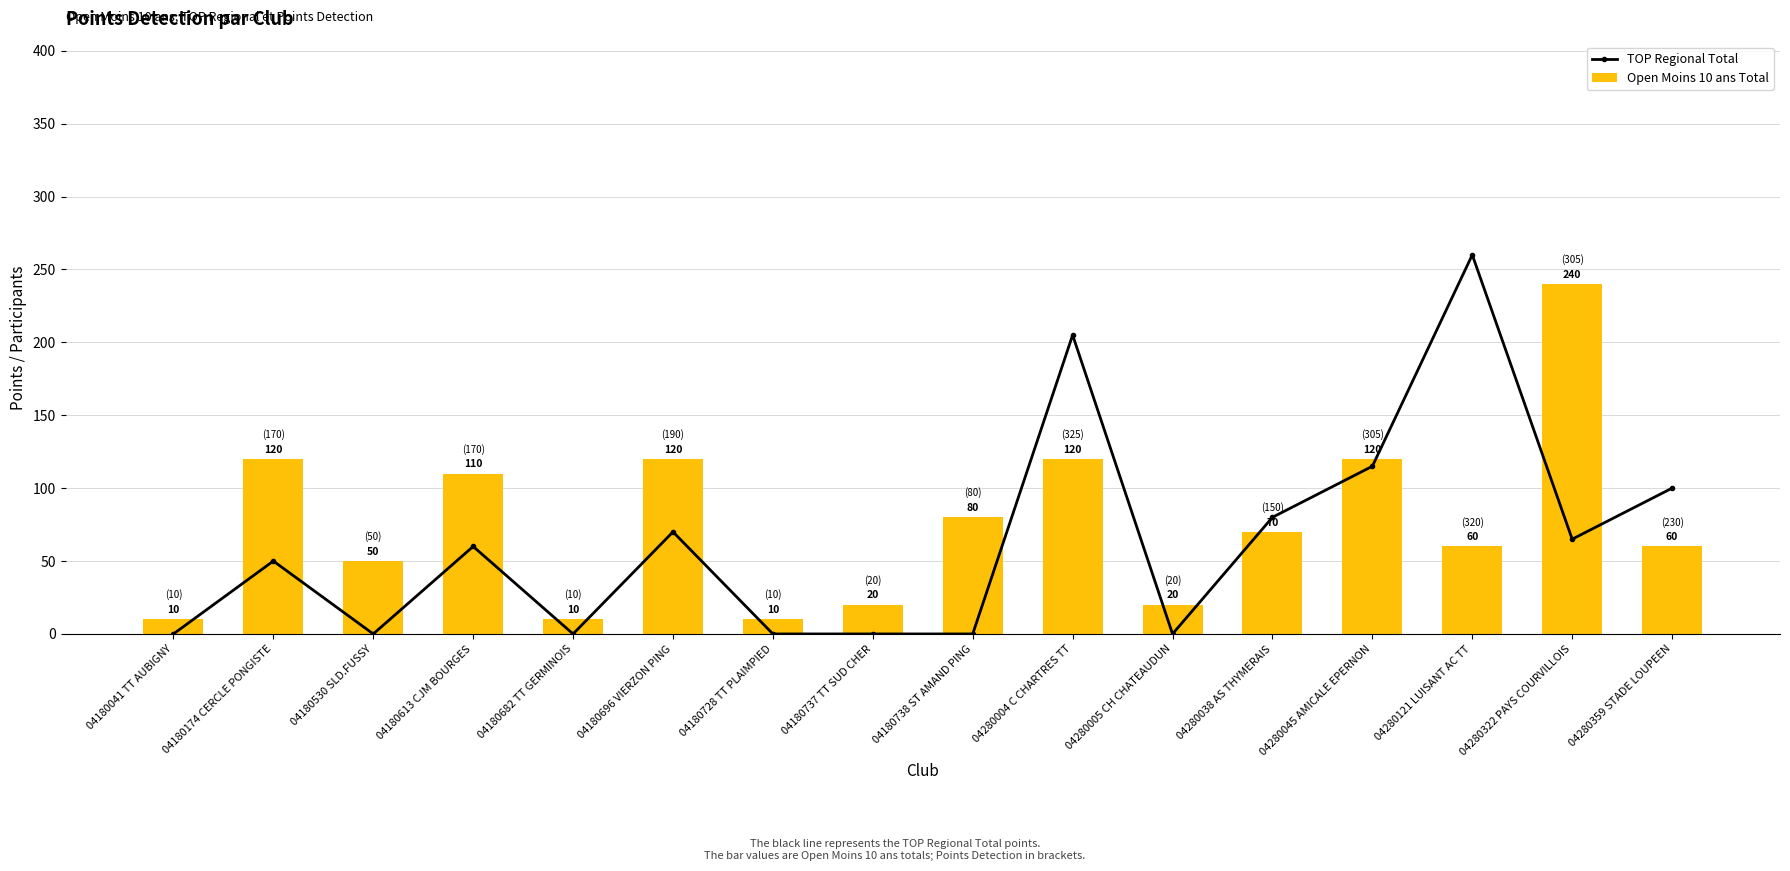

Is it true that Open Moins 10 ans Total equals 80 at 04180738 ST AMAND PING?

True